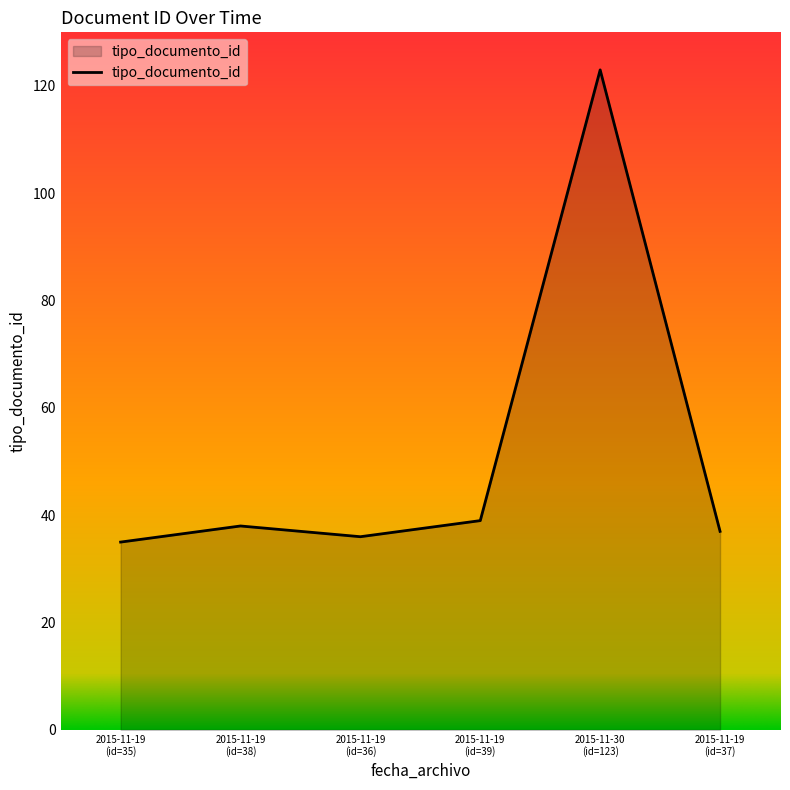

Reading left to right, list all the values displayed in this chart.

35	38	36	39	123	37